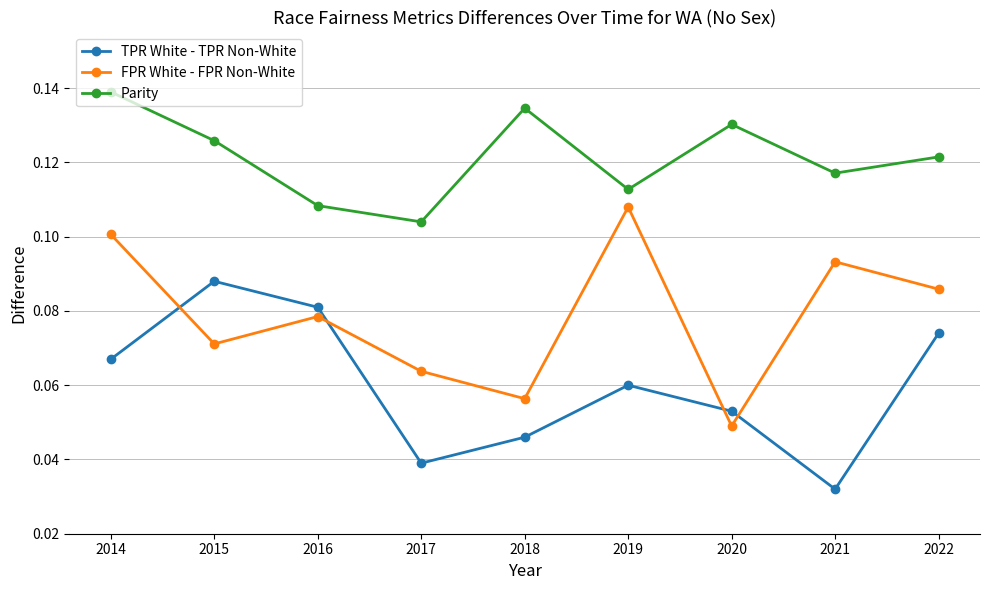

In FPR White - FPR Non-White, how many points are lower than both neighbors (excluding endpoints)?

3